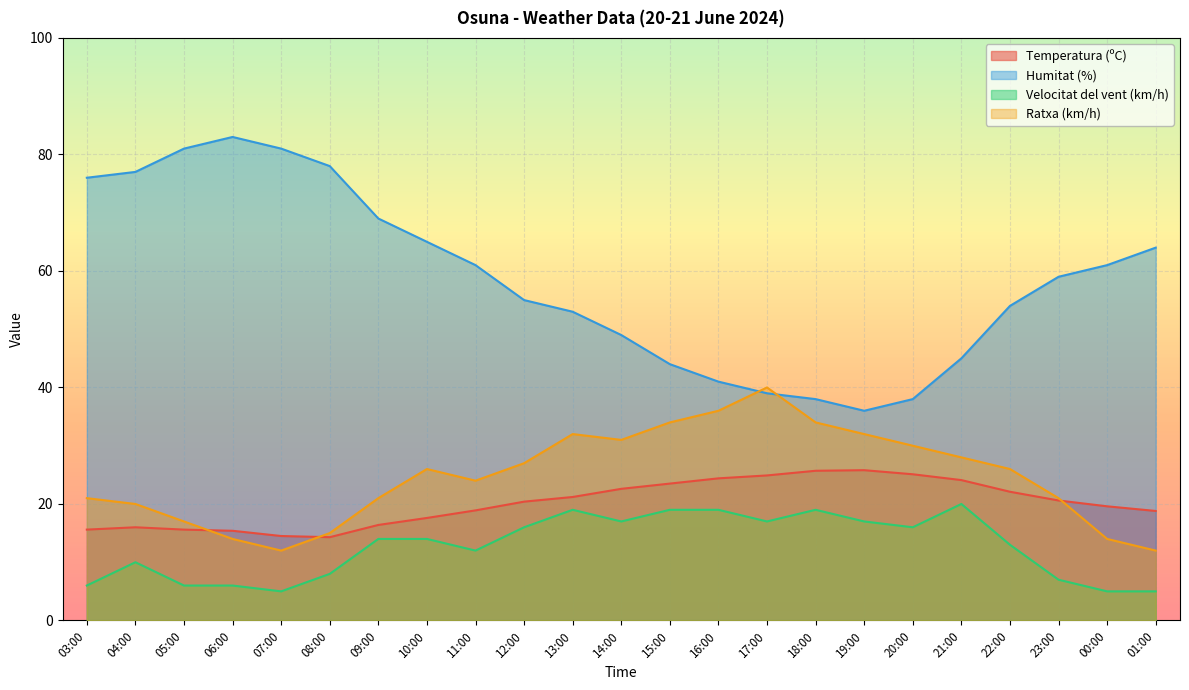

True or false: Temperatura (ºC) has more than 2 points higher than both neighbors.

False